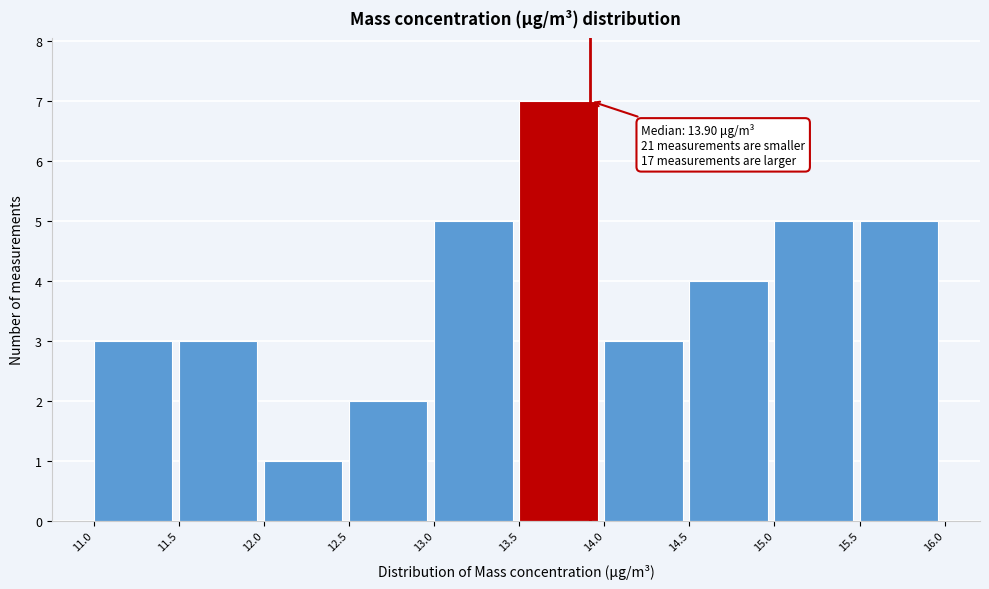

Which range on the x-axis has the tallest bar?

13.5 to 14.0